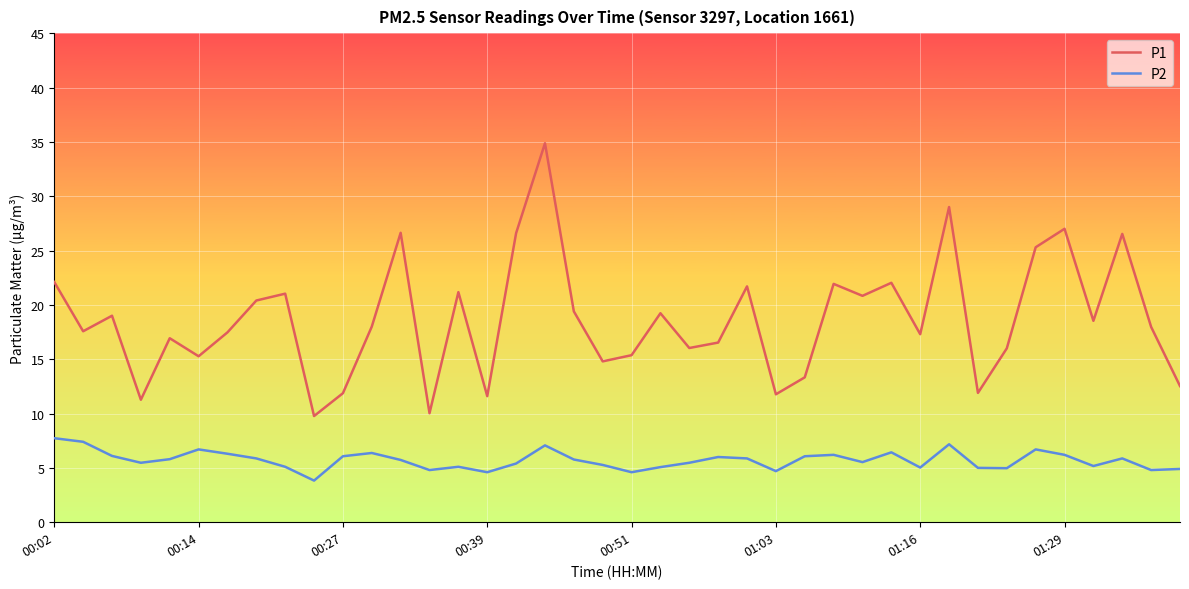

Which series has the largest total across all categories?

P1